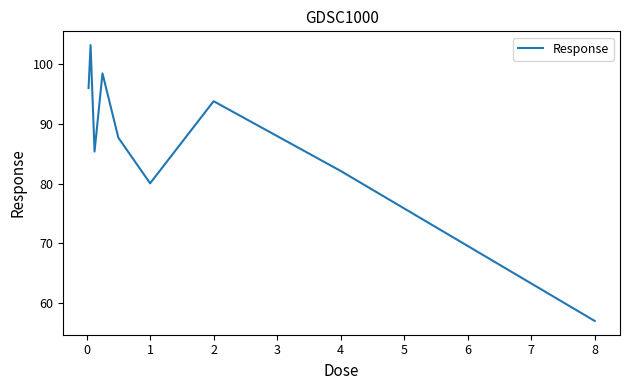

Does the chart have visible grid lines?

No